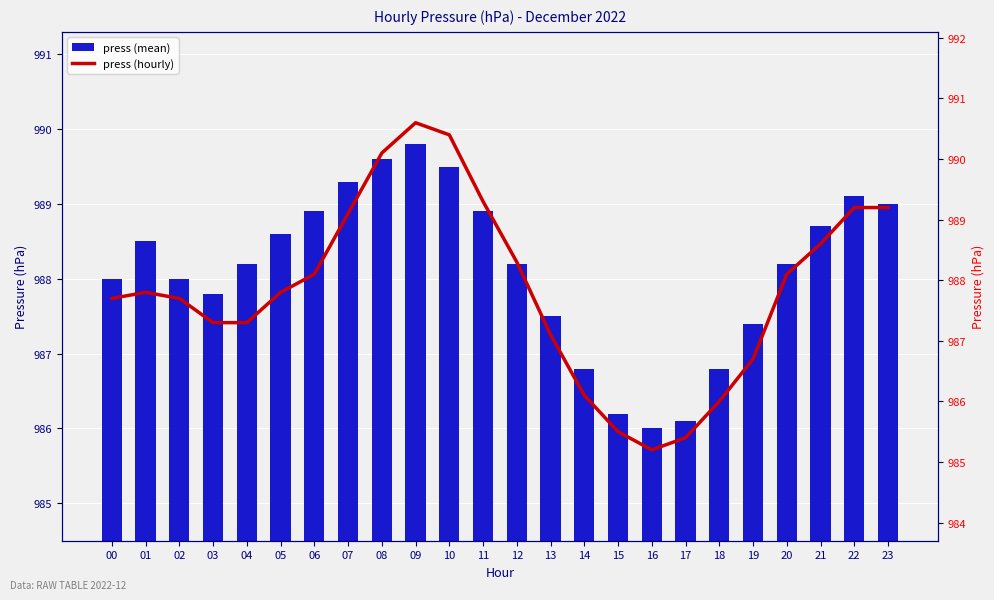

True or false: press (hourly) has a value of 345.9 at 23.

False